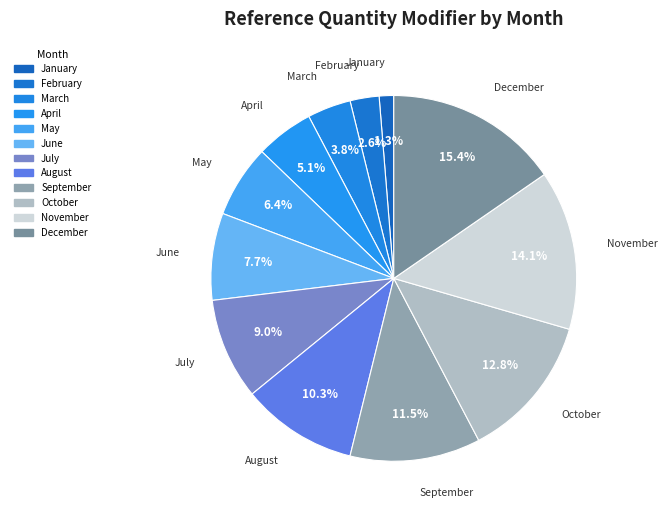

Is there any slice that represents more than half of the pie?

No